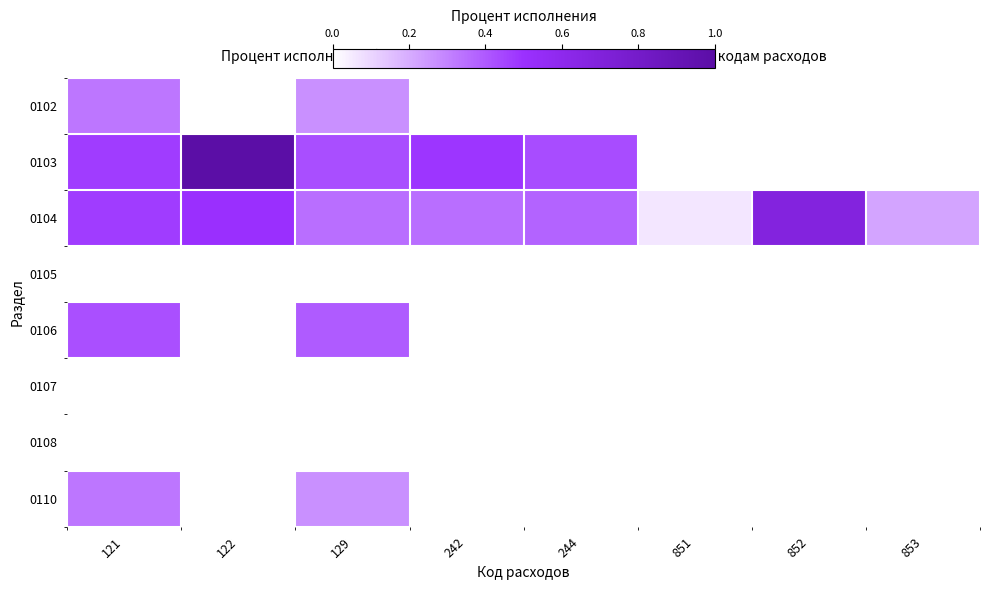

Between 851 and 852, which series saw the biggest shift?

0104